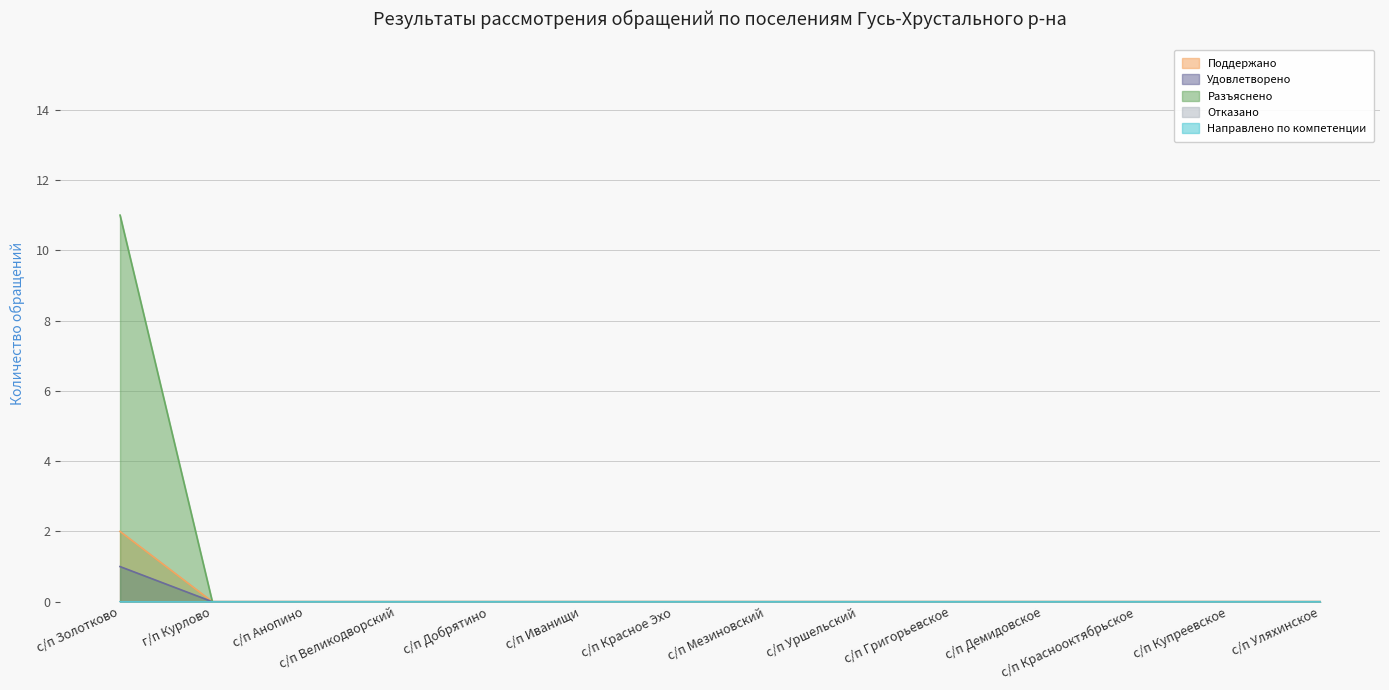

True or false: Разъяснено and Удовлетворено intersect in this chart.

False